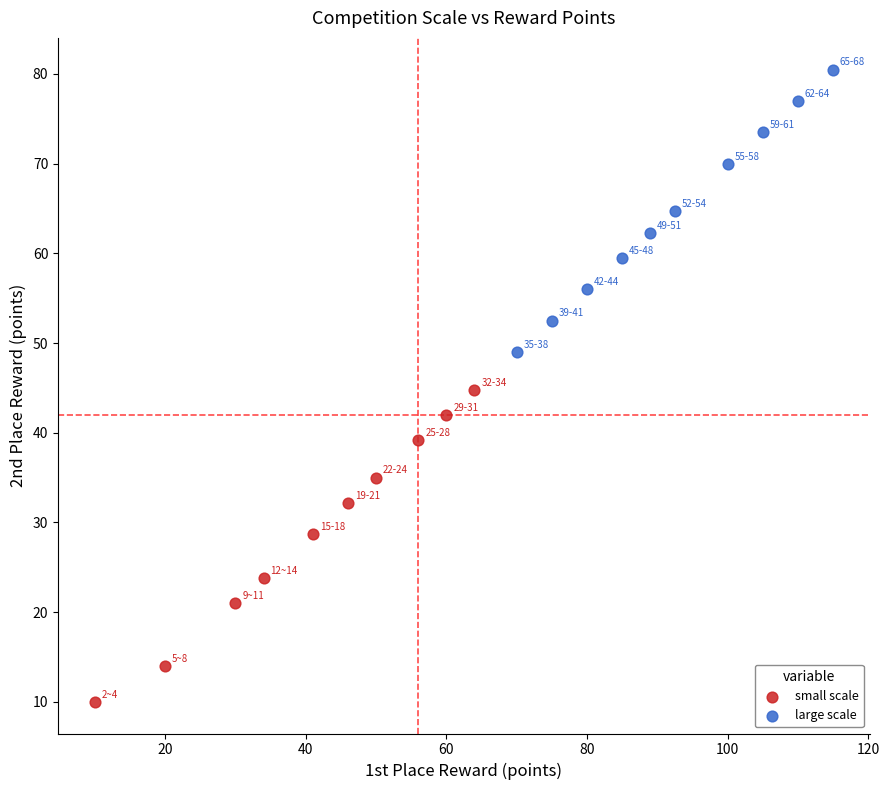

Which series reaches the maximum Y coordinate?

large scale